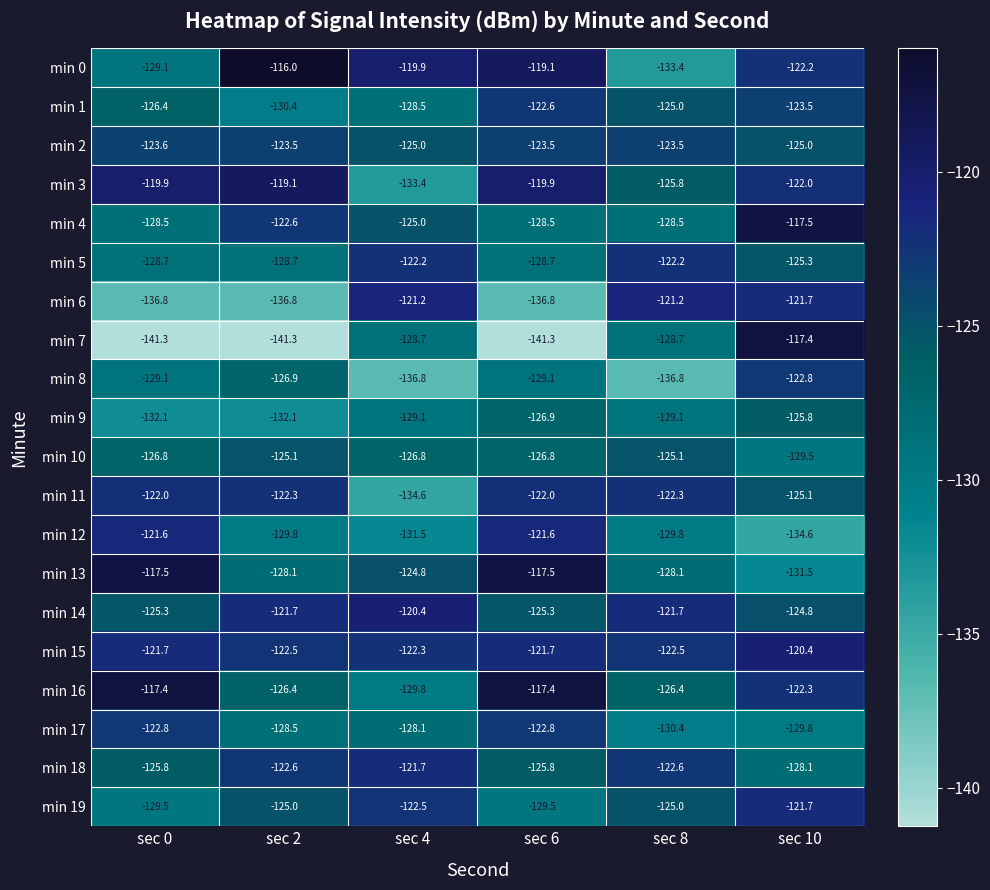

Which category has the highest value across all series?

sec 2